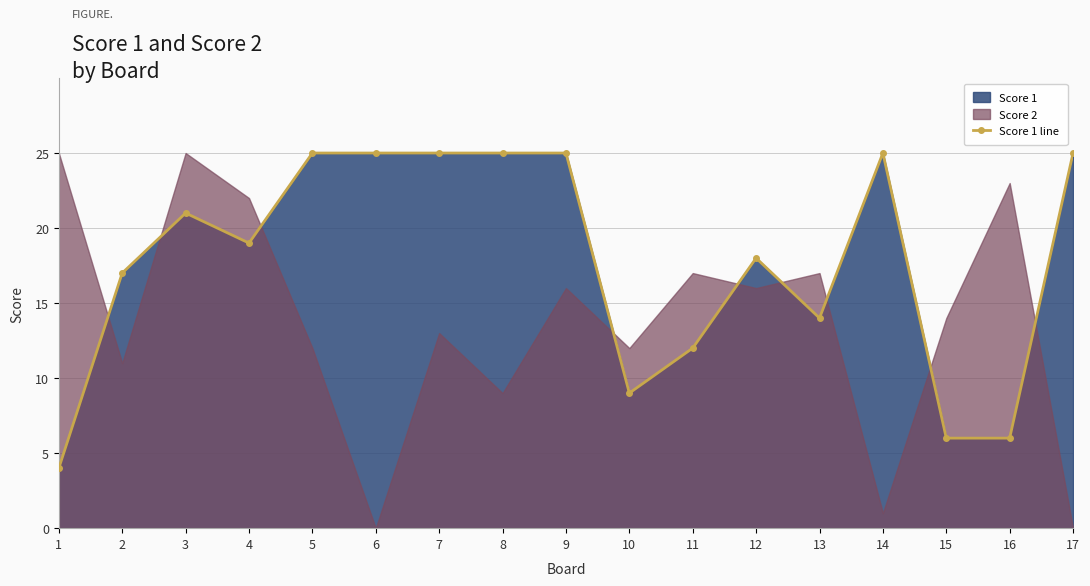

What is the ratio of the value at 8 to the value at 10?

2.8